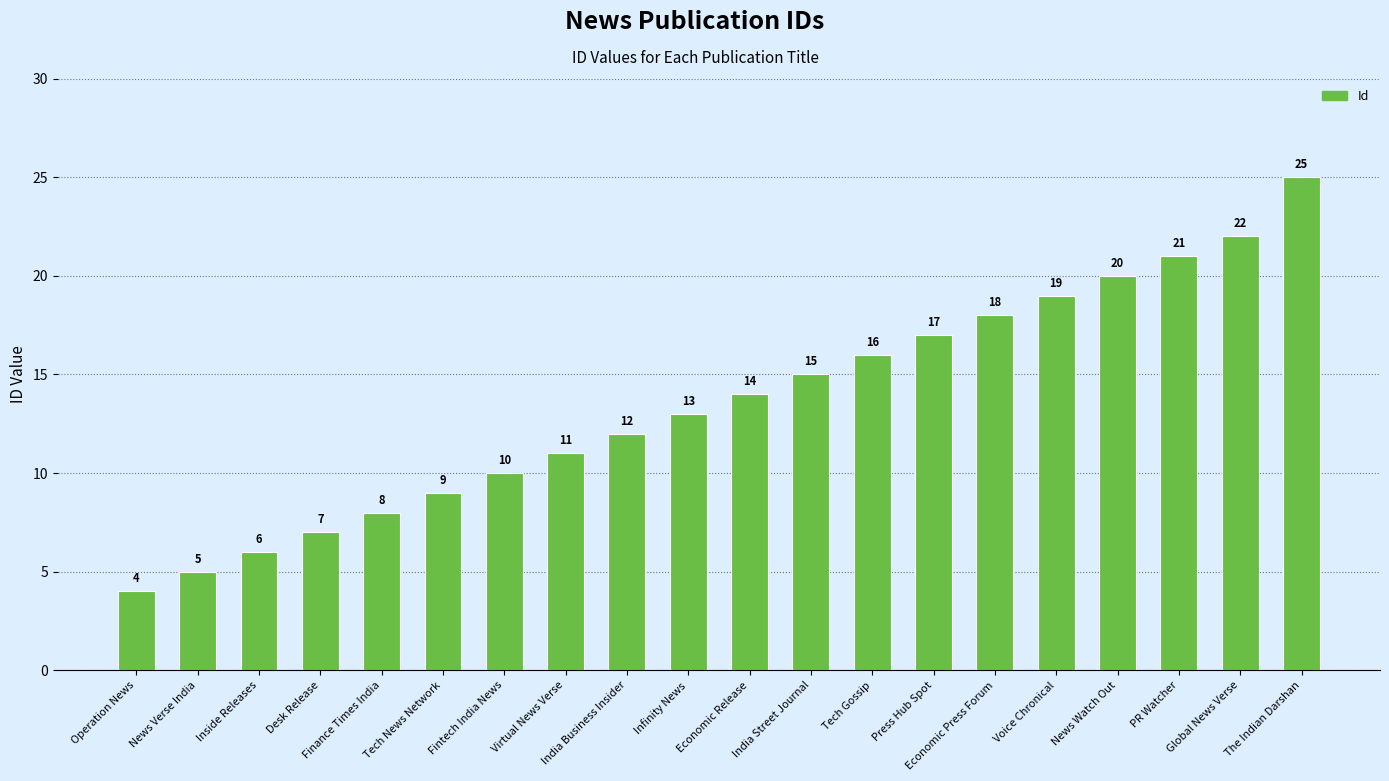

How many distinct data groups are displayed?

1